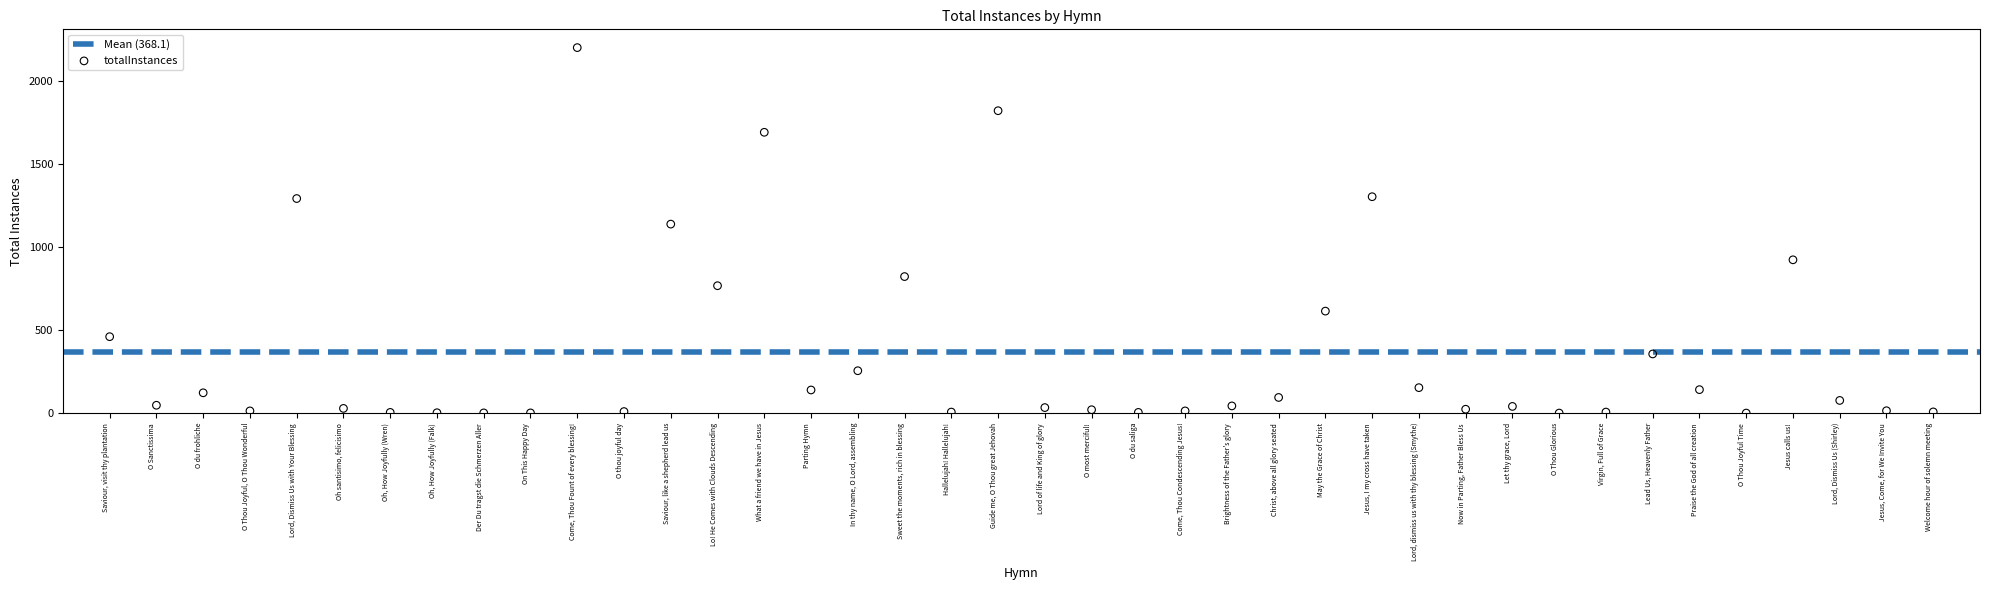

What is the change in value from O du frohliche to Oh, How Joyfully (Falk)?

-120